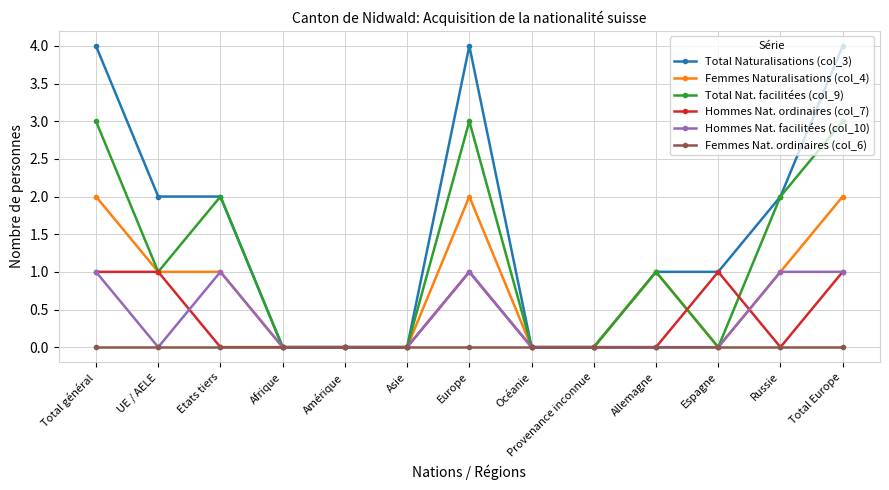

At which category does Total Nat. facilitées (col_9) reach its first local valley?

UE / AELE